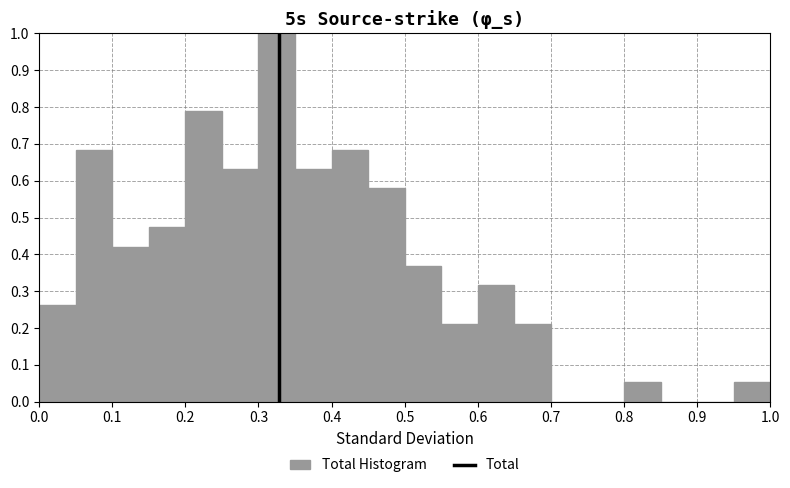

Over which range of the x-axis is the bar tallest?

0.30 to 0.35